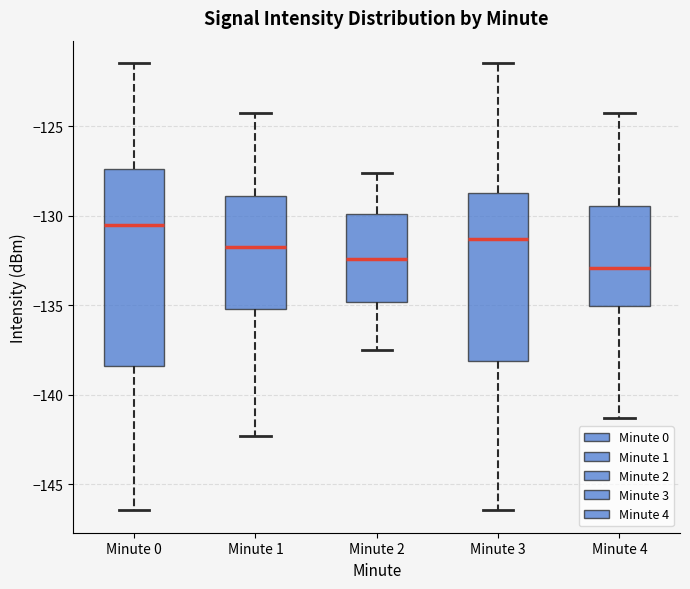

Which box is the tallest, from its lower edge to its upper edge?

Minute 0